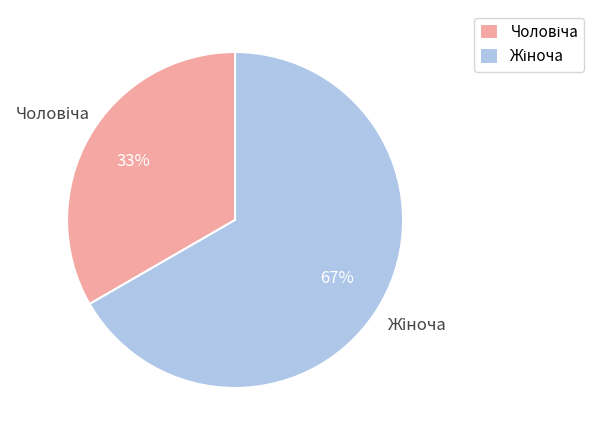

To the nearest percent, what is the average slice percentage?

50%